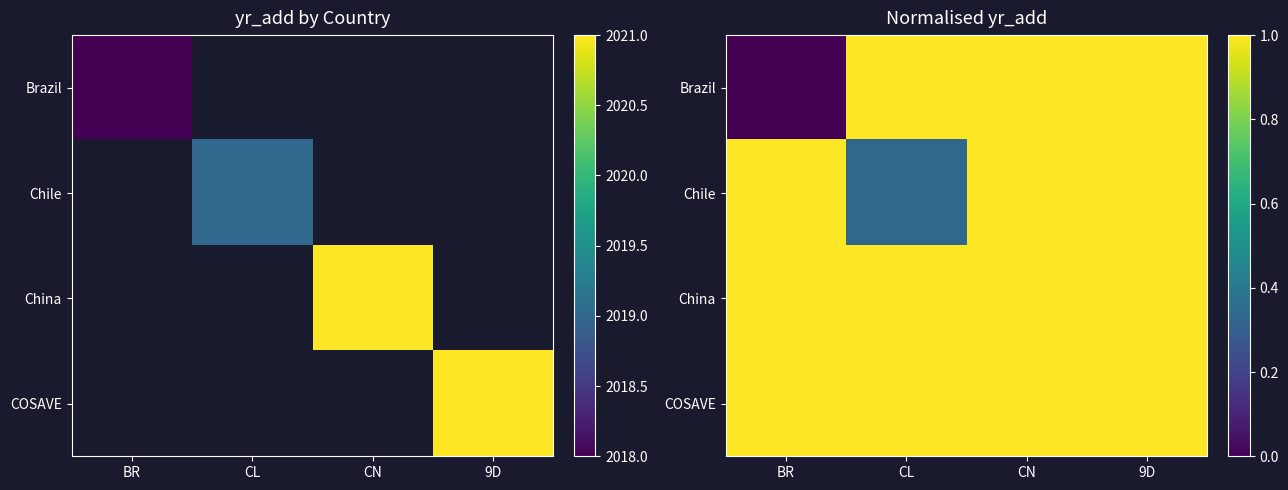

At which label is Brazil closest to 0?

BR